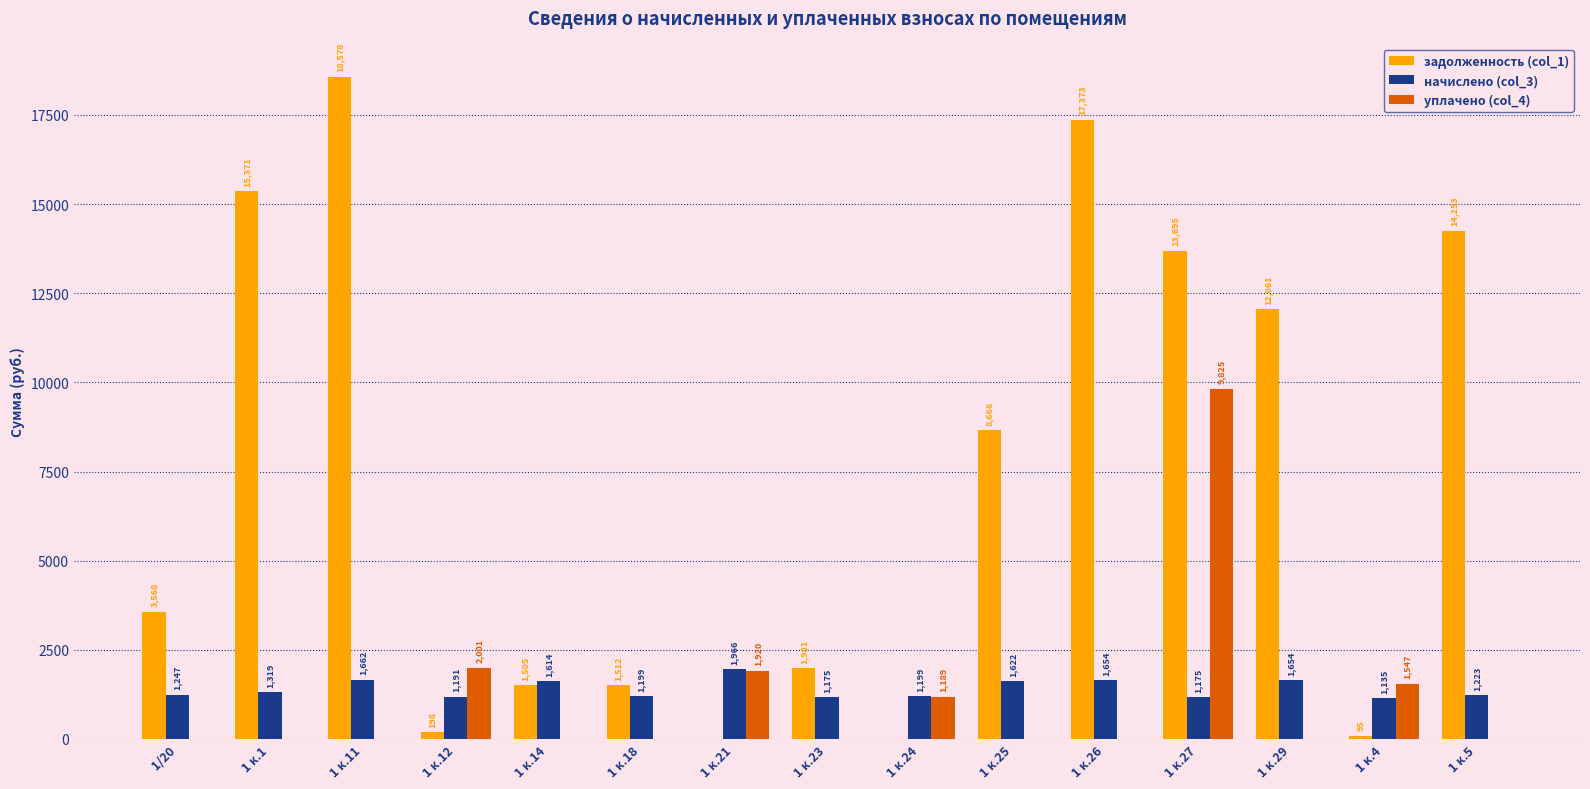

What is the total value across all series at 1 к.23?

3156.2